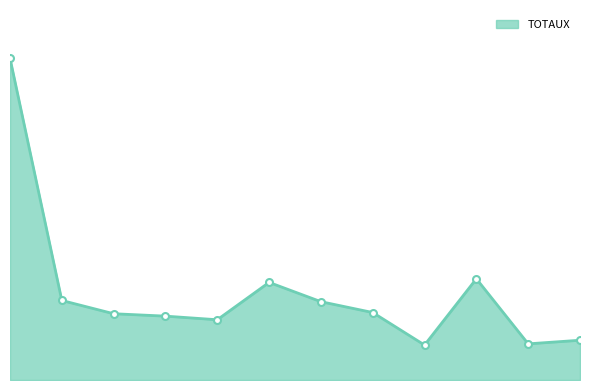

Does the chart display data point markers on the line(s)?

No